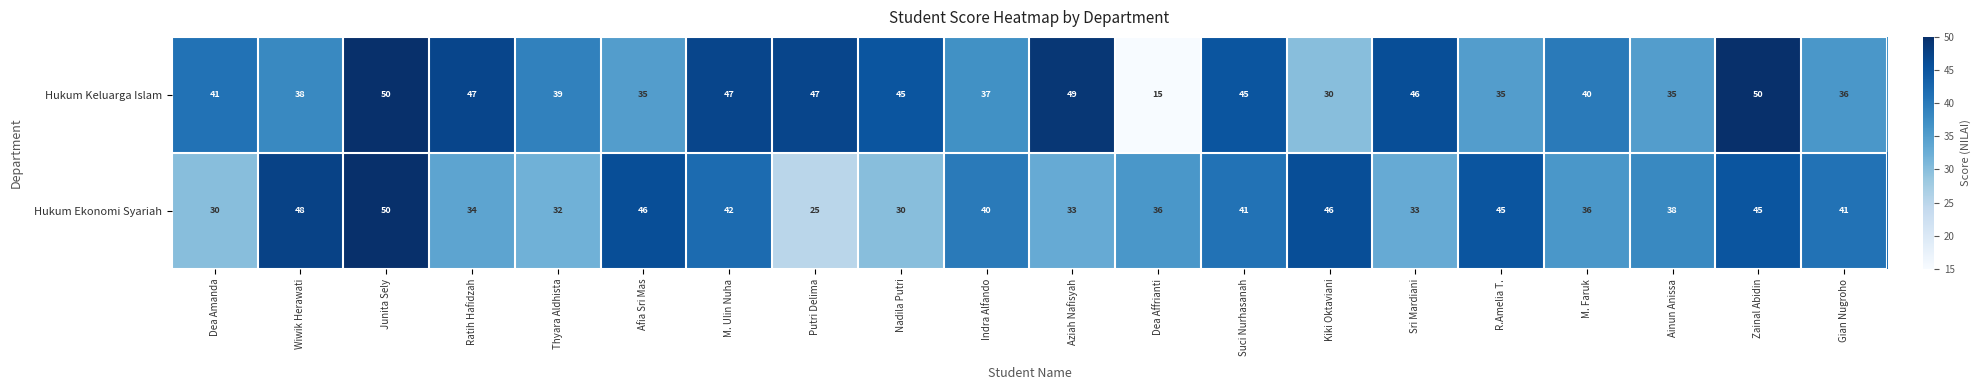

What is the minimum value shown in the chart?

15